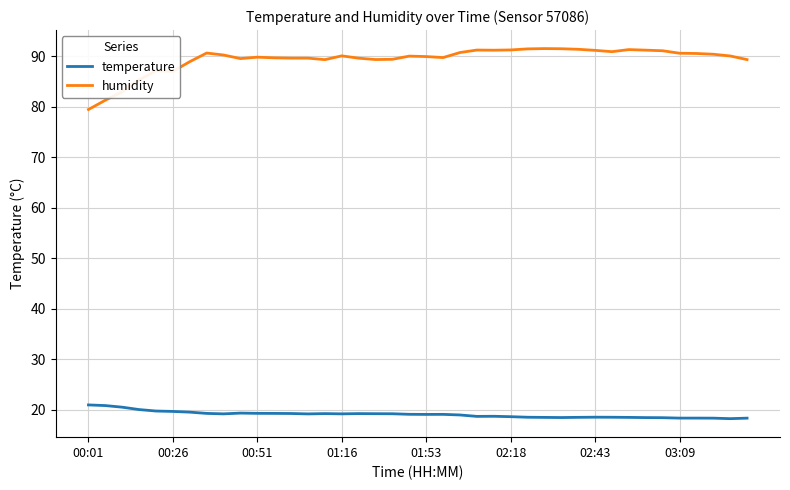

List the series in order of their peak value, highest first.

humidity, temperature